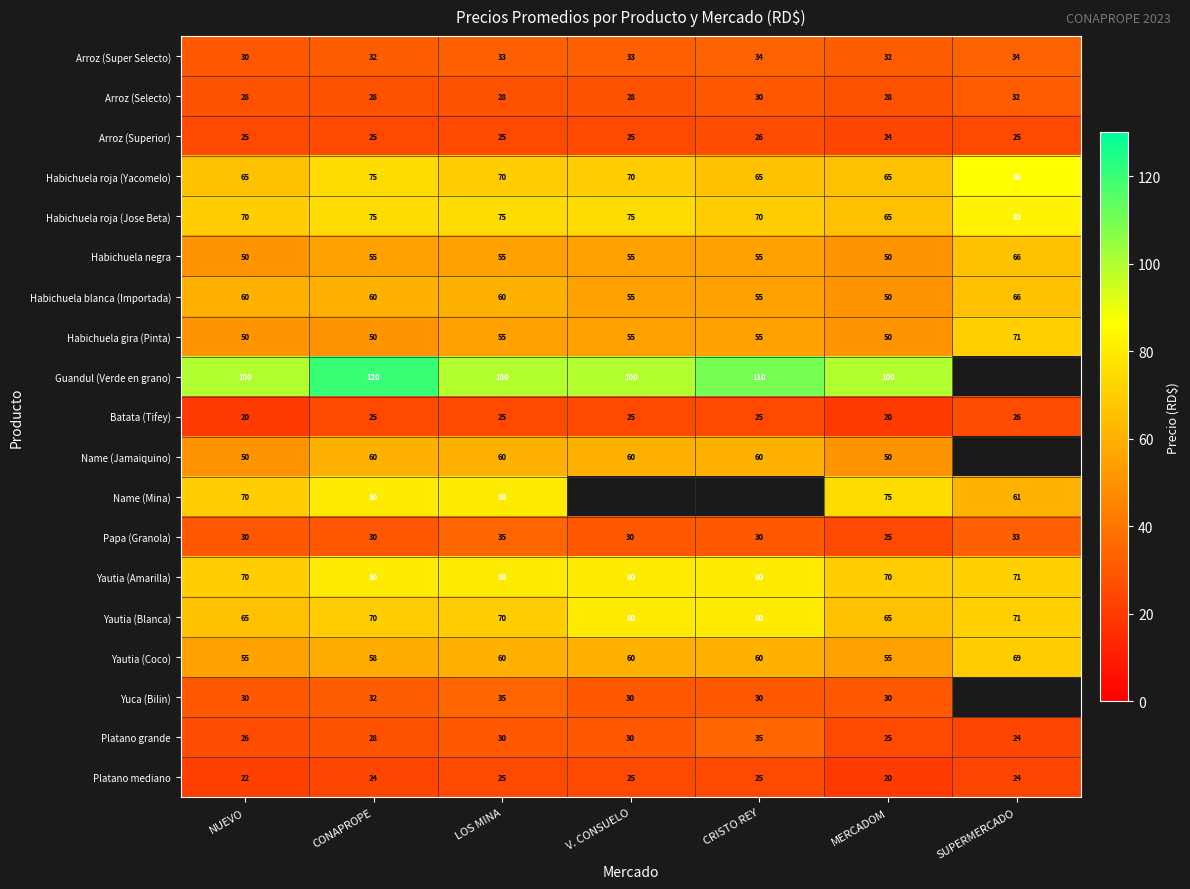

What is the spread (max minus min) of values at NUEVO?

80